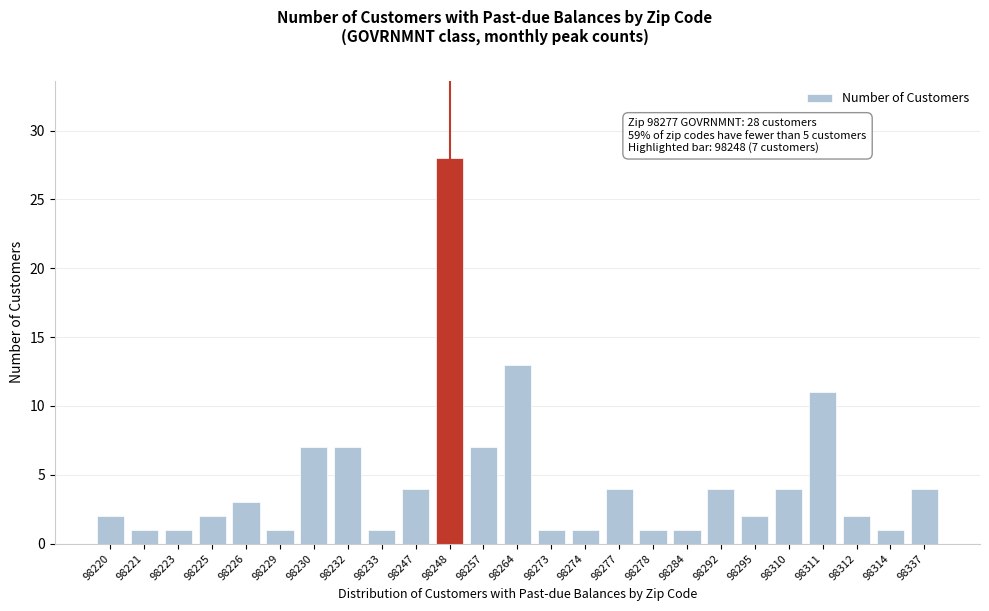

Reading right to left, transcribe all the data shown in this chart.

98337=4	98314=1	98312=2	98311=11	98310=4	98295=2	98292=4	98284=1	98278=1	98277=4	98274=1	98273=1	98264=13	98257=7	98248=28	98247=4	98233=1	98232=7	98230=7	98229=1	98226=3	98225=2	98223=1	98221=1	98220=2